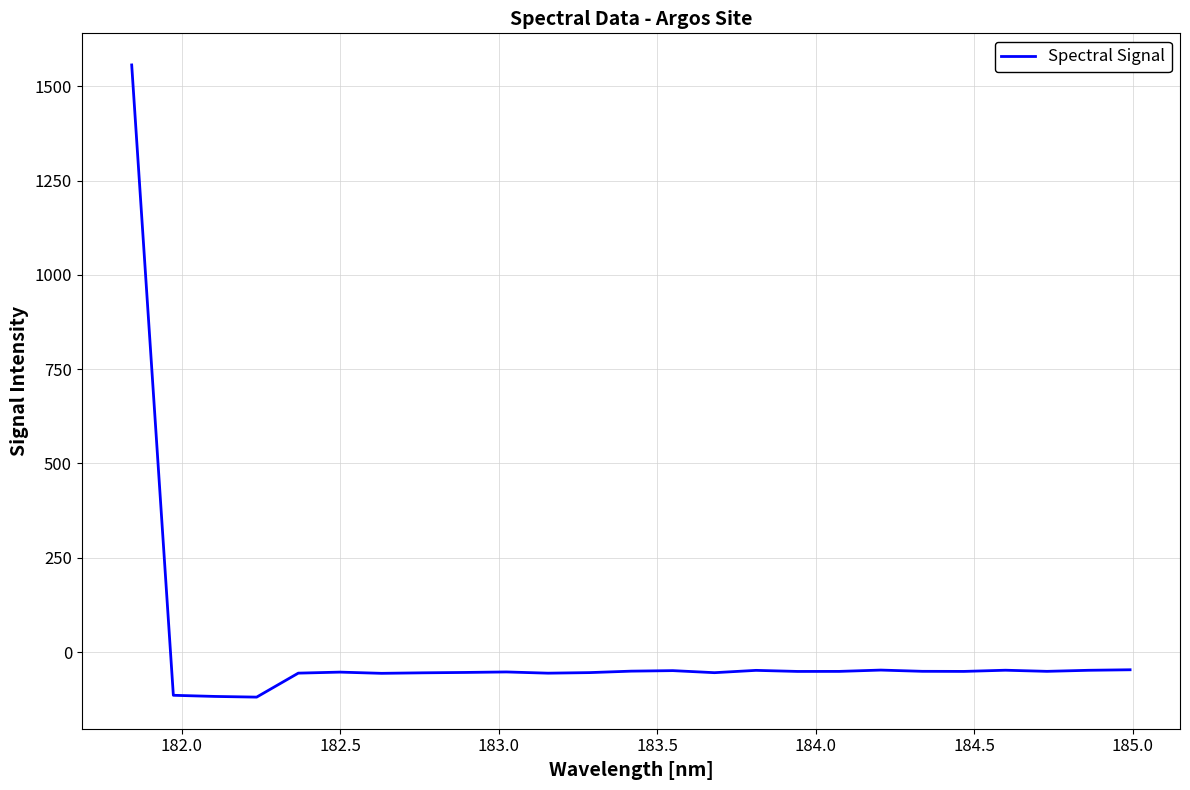

How many values are above zero?

1